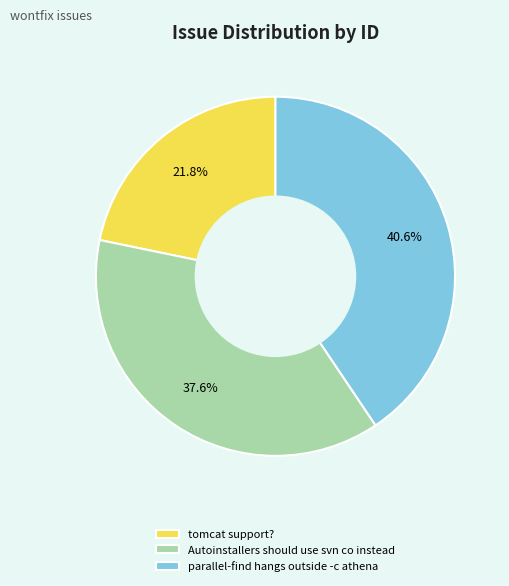

Which category has the smallest portion of the pie?

tomcat support?